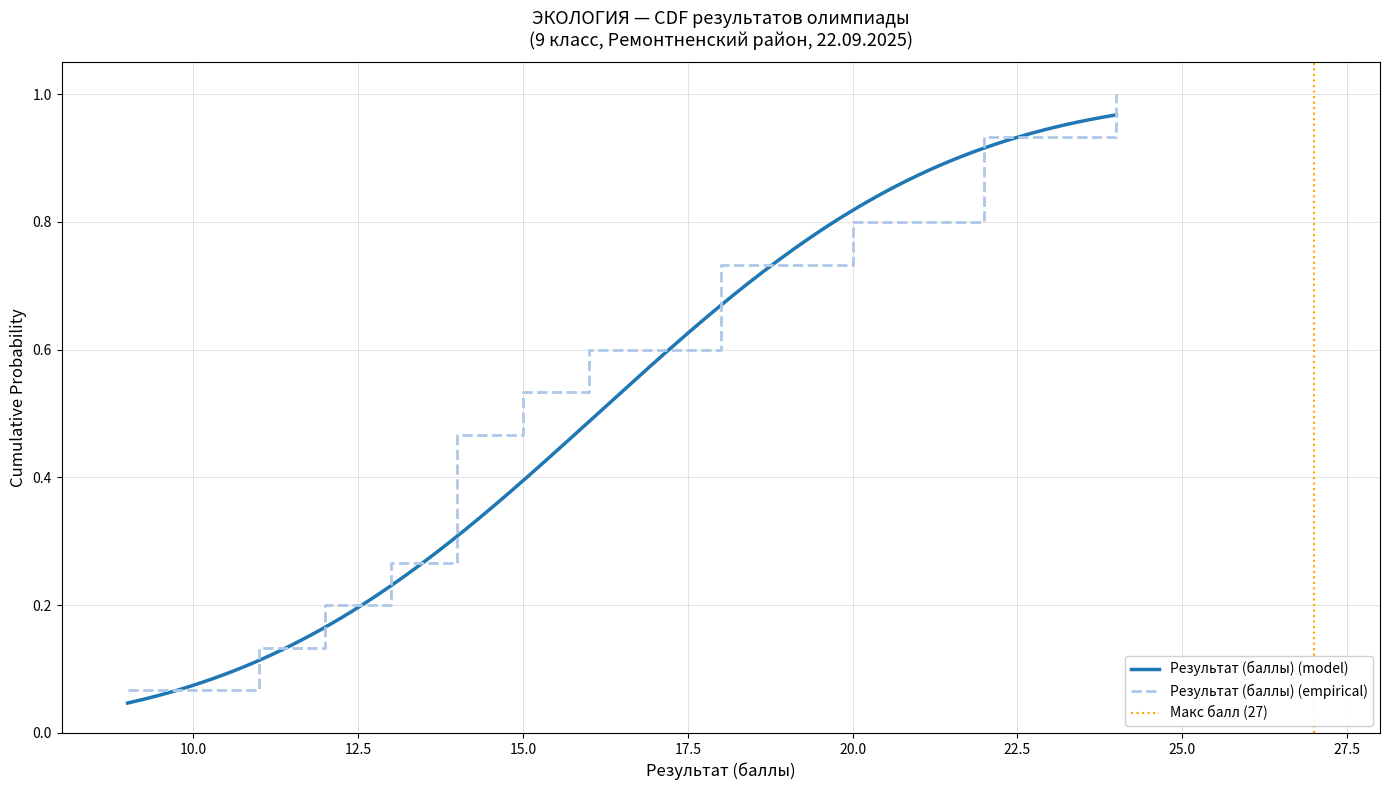

What is the difference between the values at 2 and 8?

0.4